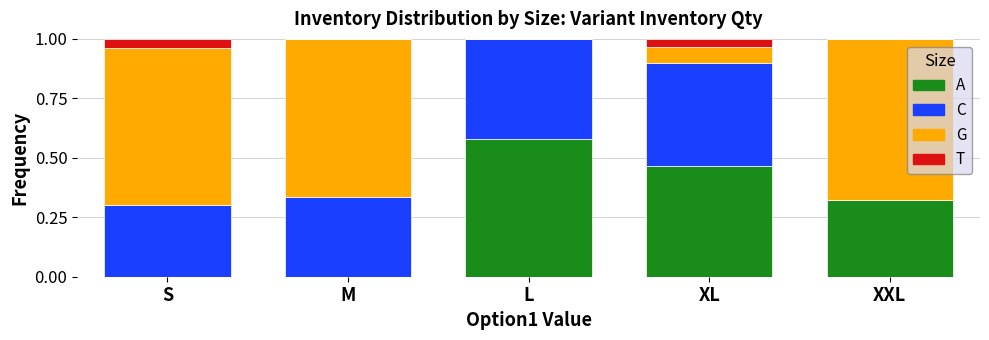

How many series are shown in this chart?

4